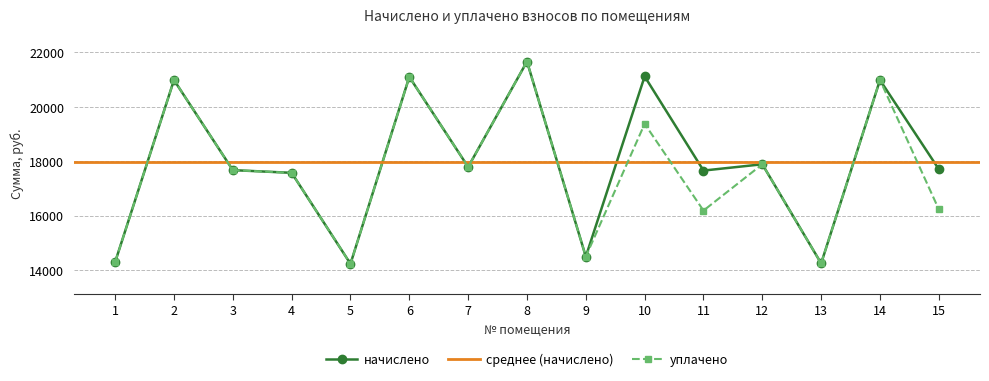

What is the total value across all series at 5?

28450.1